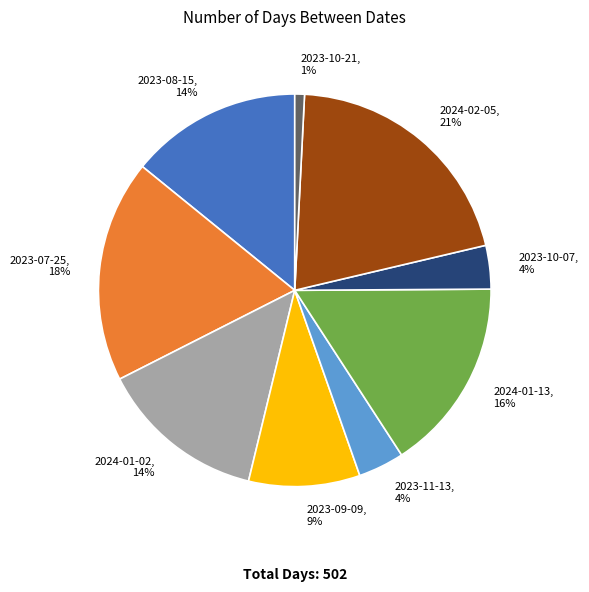

What is the smallest slice in the pie chart?

2023-10-21